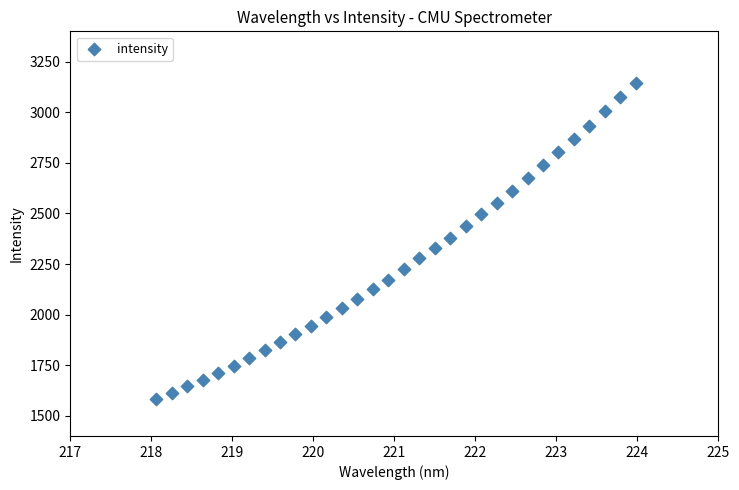

What is the range of Y values (max minus min)?

1562.7